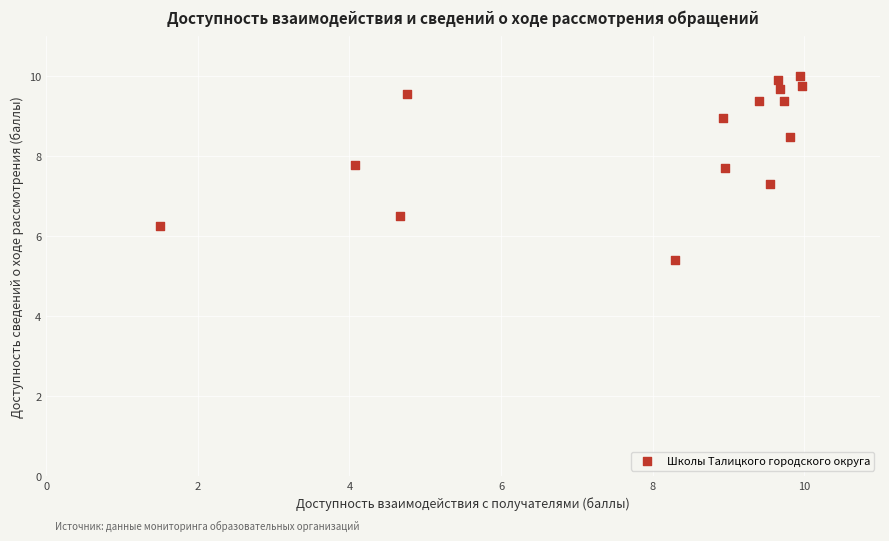

What is the range of X values (max minus min)?

8.5